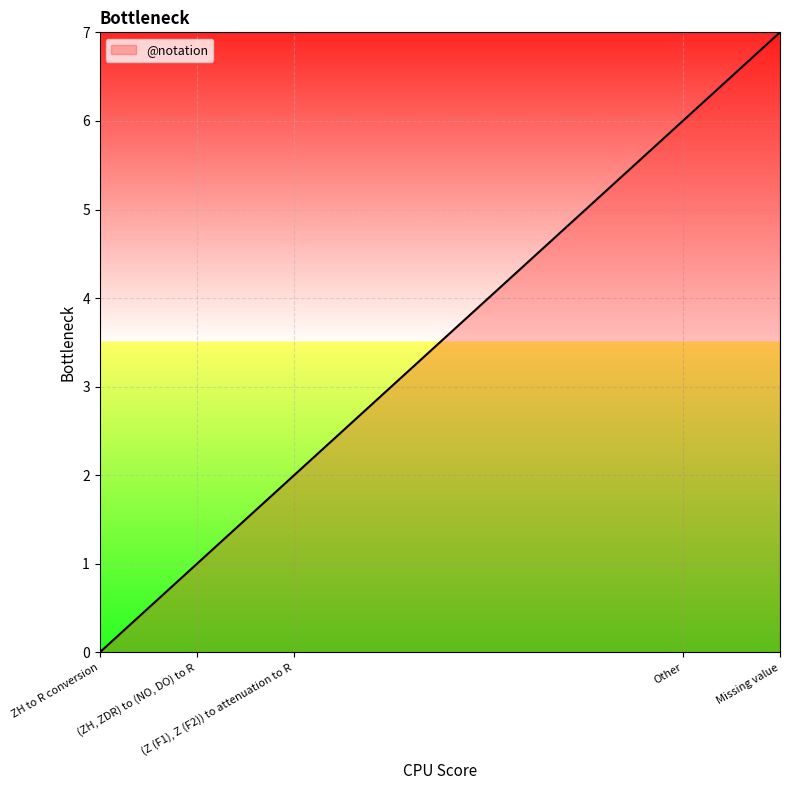

Rank the categories by value from highest to lowest.

Missing value, Other, (Z (F1), Z (F2)) to attenuation to R, (ZH, ZDR) to (NO, DO) to R, ZH to R conversion